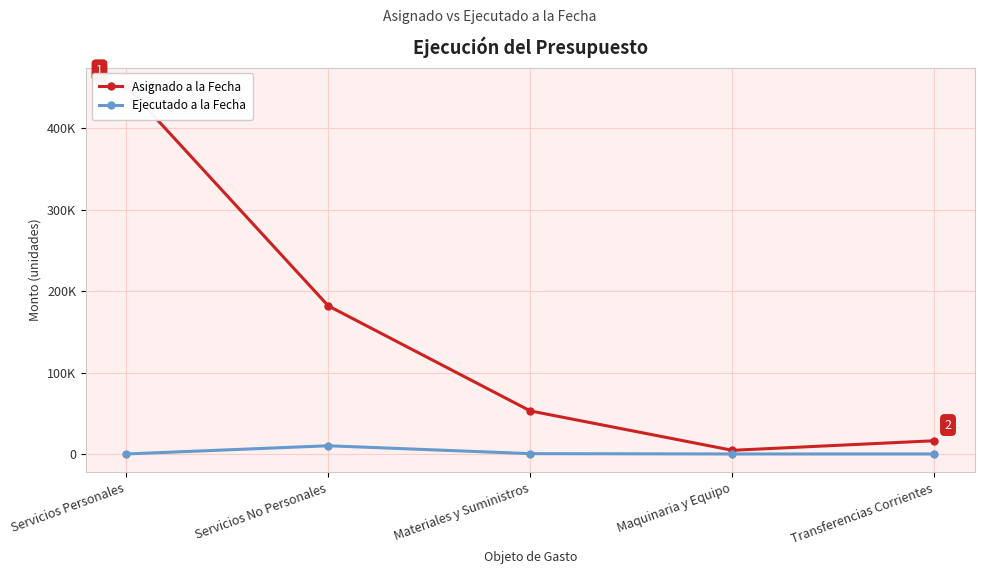

Count the number of data series in this chart.

2